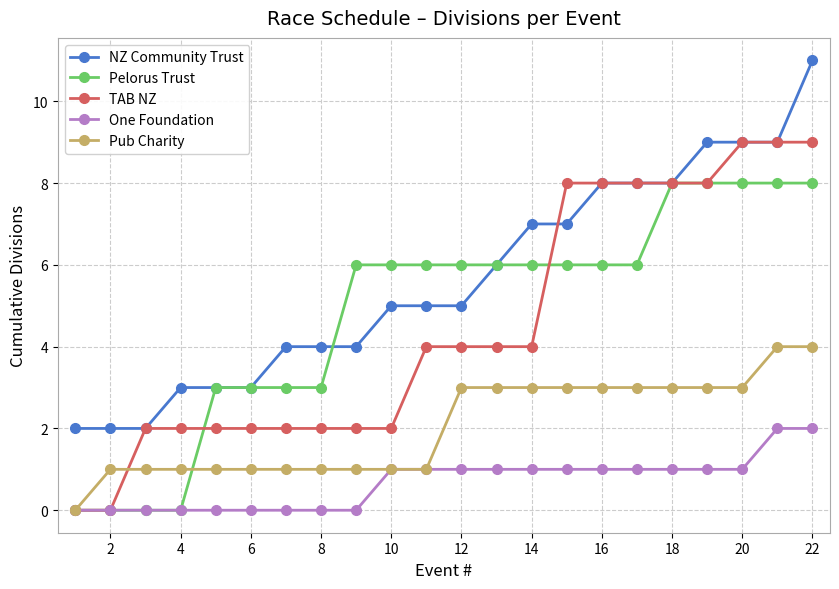

Count the One Foundation values in the range 0 to 1.

20